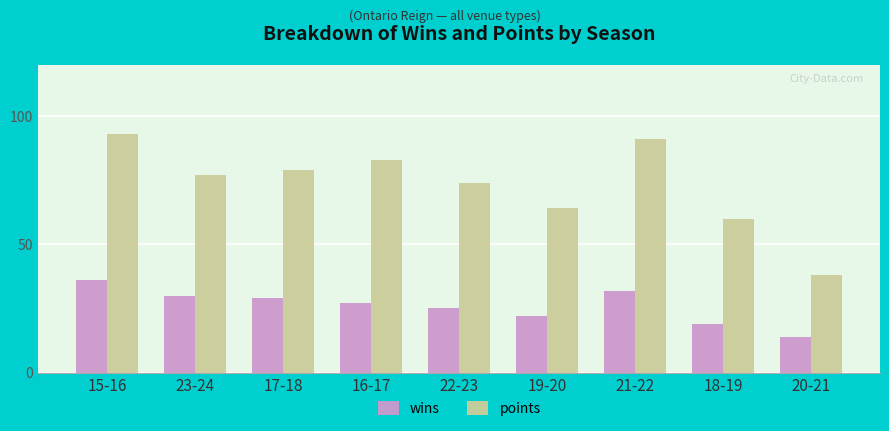

Reading left to right, transcribe all the data shown in this chart.

wins: 15-16=36	23-24=30	17-18=29	16-17=27	22-23=25	19-20=22	21-22=32	18-19=19	20-21=14
points: 15-16=93	23-24=77	17-18=79	16-17=83	22-23=74	19-20=64	21-22=91	18-19=60	20-21=38